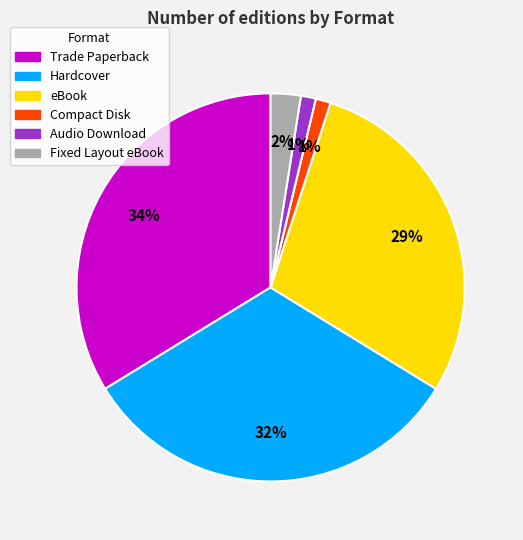

To the nearest percent, what is the average slice percentage?

17%